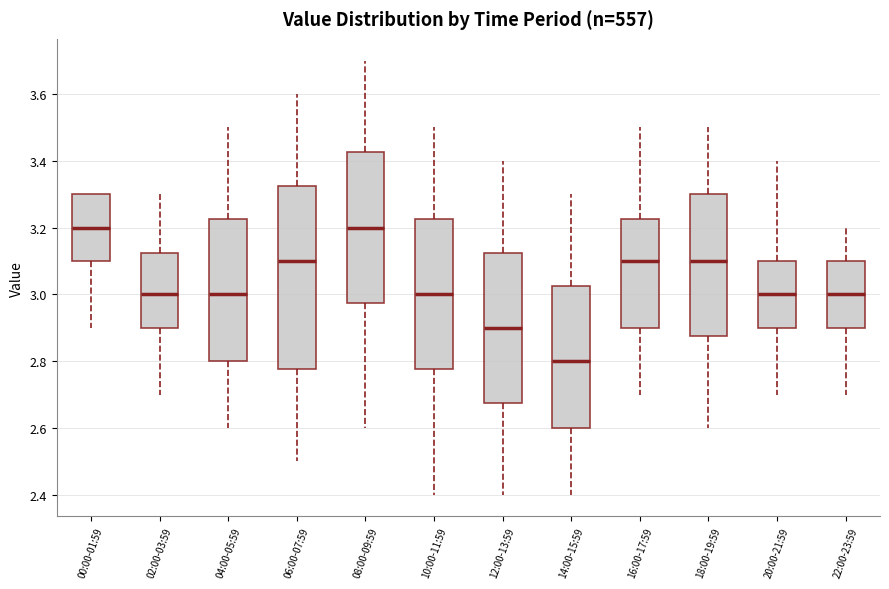

Reading left to right, transcribe this box plot: for each box, give where its median line is, the range the box spans, and where its two whiskers end, as read against the y-axis. The values are not printed on the chart, so give them approximately, as read against the axis.

00:00-01:59: median 3.20, box 3.10 to 3.30, whiskers 2.90 to 3.30
02:00-03:59: median 3.00, box 2.90 to 3.12, whiskers 2.70 to 3.30
04:00-05:59: median 3.00, box 2.80 to 3.22, whiskers 2.60 to 3.50
06:00-07:59: median 3.10, box 2.78 to 3.32, whiskers 2.50 to 3.60
08:00-09:59: median 3.20, box 2.98 to 3.42, whiskers 2.60 to 3.70
10:00-11:59: median 3.00, box 2.78 to 3.22, whiskers 2.40 to 3.50
12:00-13:59: median 2.90, box 2.68 to 3.12, whiskers 2.40 to 3.40
14:00-15:59: median 2.80, box 2.60 to 3.02, whiskers 2.40 to 3.30
16:00-17:59: median 3.10, box 2.90 to 3.22, whiskers 2.70 to 3.50
18:00-19:59: median 3.10, box 2.88 to 3.30, whiskers 2.60 to 3.50
20:00-21:59: median 3.00, box 2.90 to 3.10, whiskers 2.70 to 3.40
22:00-23:59: median 3.00, box 2.90 to 3.10, whiskers 2.70 to 3.20